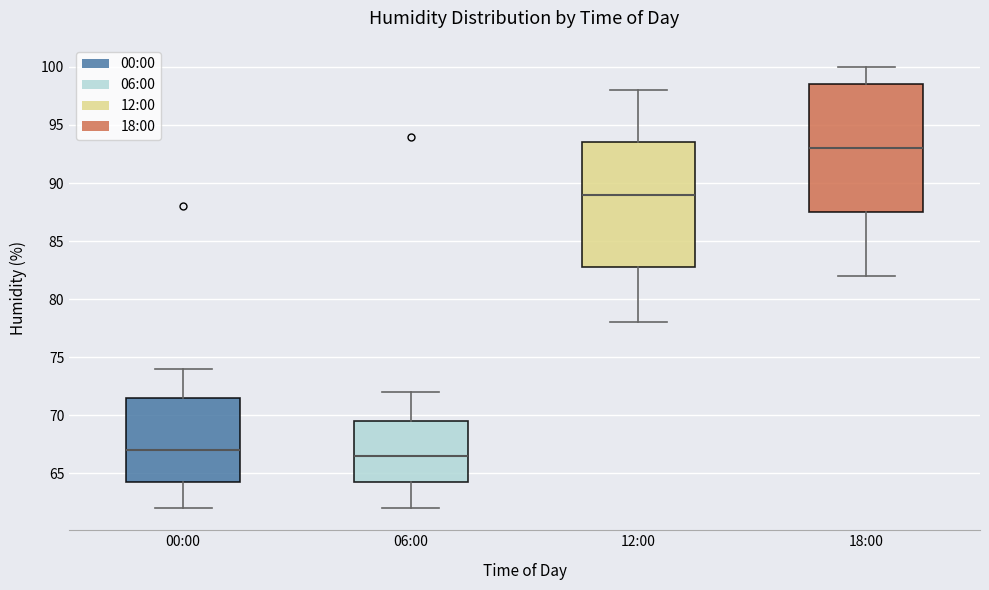

Reading left to right, transcribe this box plot: for each box, give where its median line is, the range the box spans, and where its two whiskers end, as read against the y-axis. The values are not printed on the chart, so give them approximately, as read against the axis.

00:00: median 67.0, box 64.5 to 71.5, whiskers 62.0 to 74.0
06:00: median 66.5, box 64.5 to 69.5, whiskers 62.0 to 72.0
12:00: median 89.0, box 83.0 to 93.5, whiskers 78.0 to 98.0
18:00: median 93.0, box 87.5 to 98.5, whiskers 82.0 to 100.0